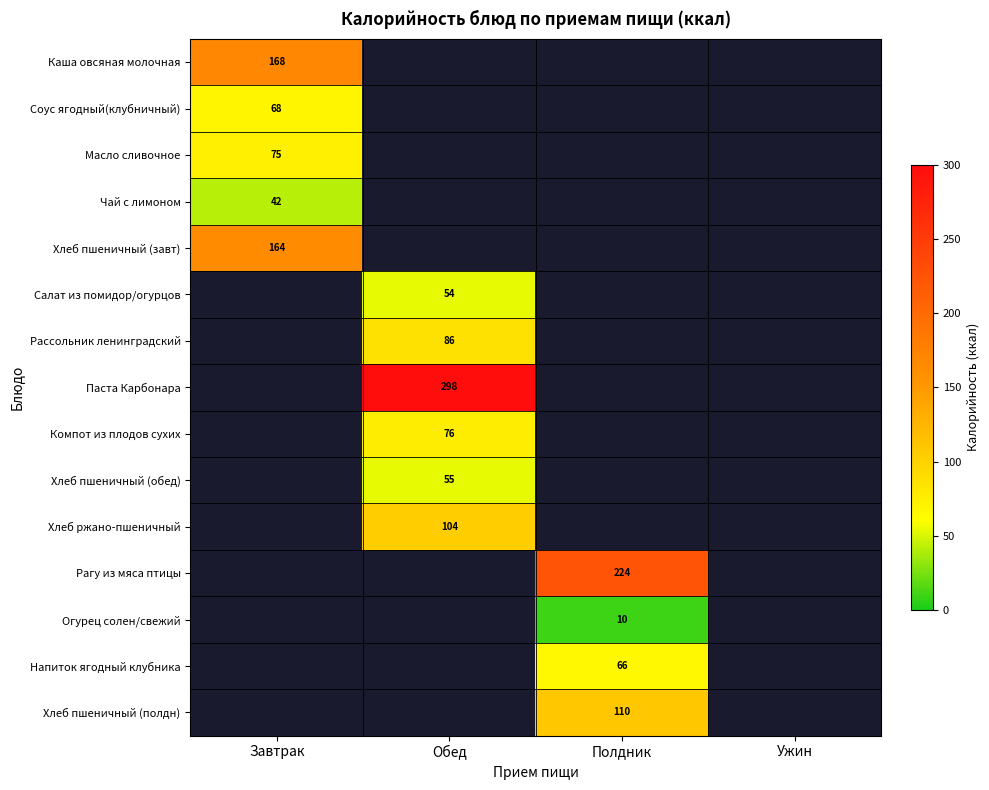

The value of Паста Карбонара at Обед is 298. True or false?

True